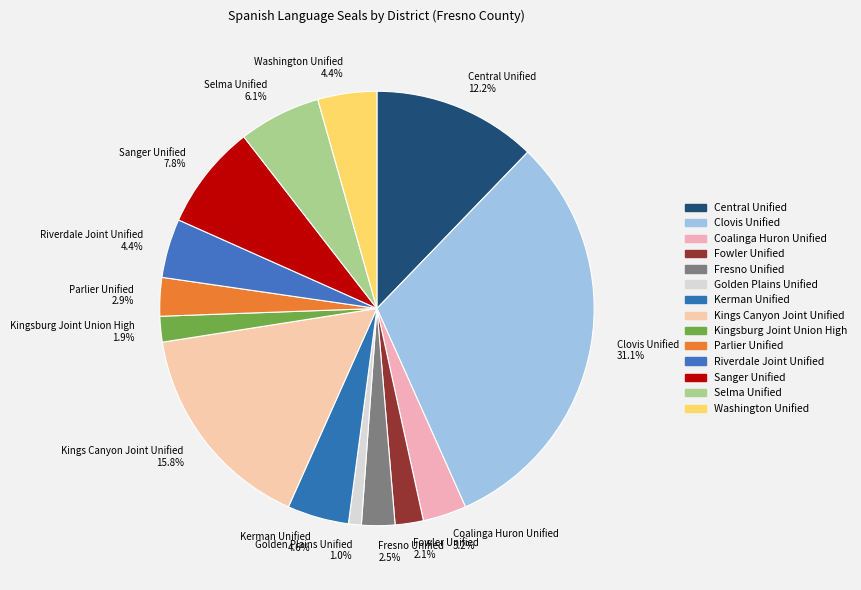

To the nearest percent, what is the average slice percentage?

7%